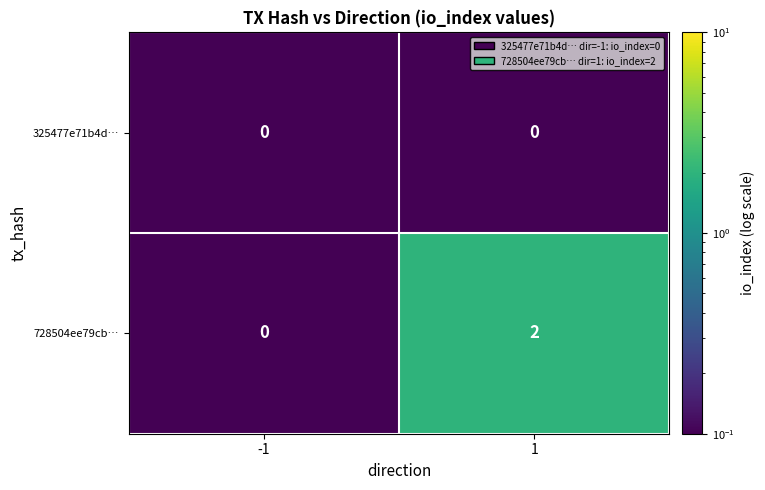

Rank the series at 1 from highest to lowest value.

728504ee79cb…, 325477e71b4d…